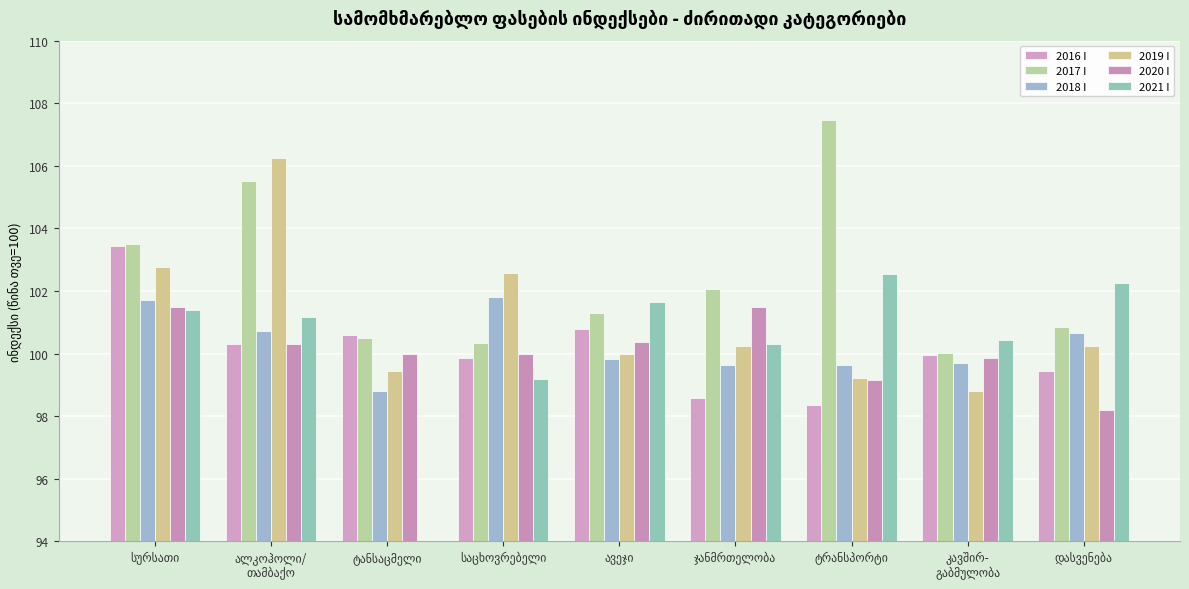

Reading left to right, extract all data points from this chart.

2016 I: 103.4	100.3	100.6	99.9	100.8	98.6	98.4	100.0	99.4
2017 I: 103.5	105.5	100.5	100.3	101.3	102.1	107.5	100.0	100.8
2018 I: 101.7	100.7	98.8	101.8	99.8	99.6	99.6	99.7	100.7
2019 I: 102.8	106.3	99.4	102.6	100.0	100.3	99.2	98.8	100.2
2020 I: 101.5	100.3	100.0	100.0	100.4	101.5	99.2	99.8	98.2
2021 I: 101.4	101.2	93.9	99.2	101.6	100.3	102.5	100.4	102.3